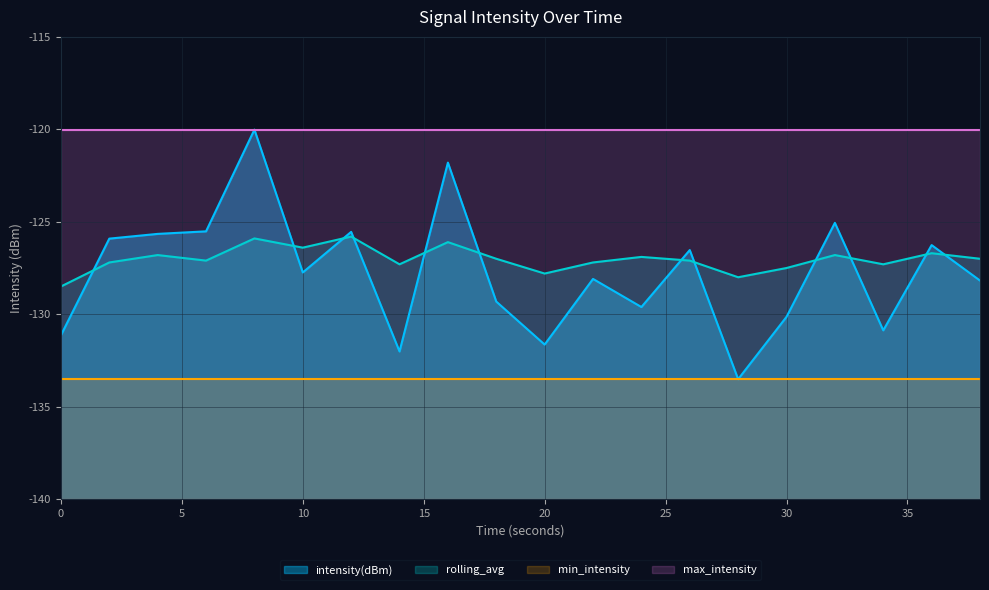

Rank the series by their maximum value, from lowest to highest.

rolling_avg, intensity(dBm)